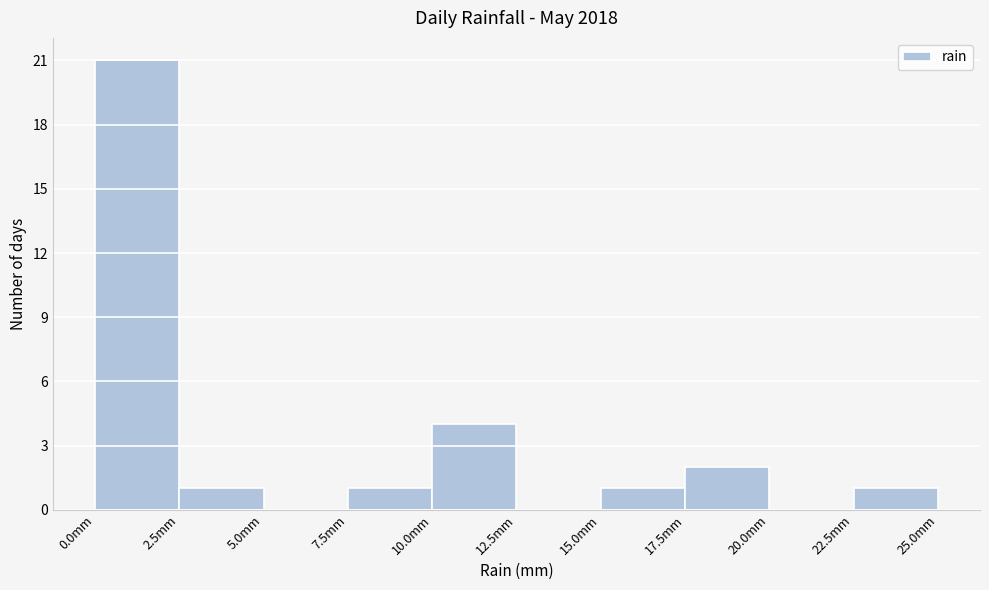

Over which range of the x-axis is the bar tallest?

0.0 to 2.5